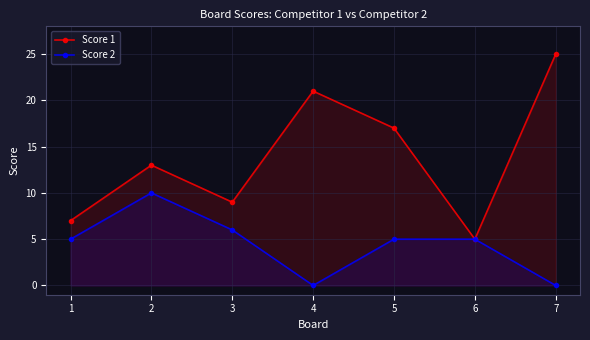

What is the value of the Score 1 point at the 5th from the left?

17